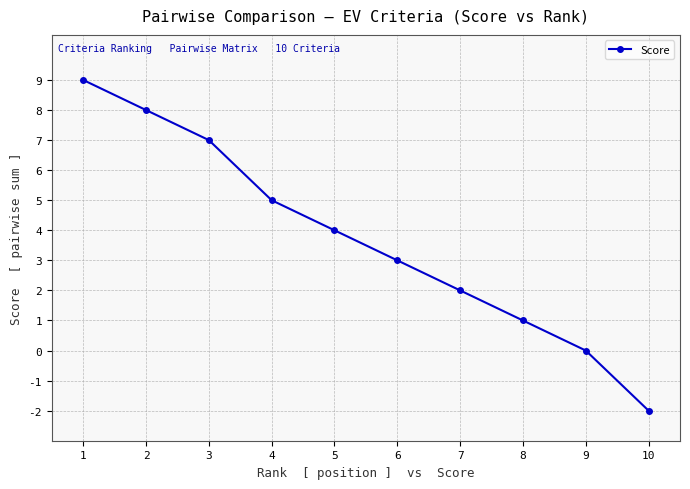

Is this an area chart (filled region under the line)?

No